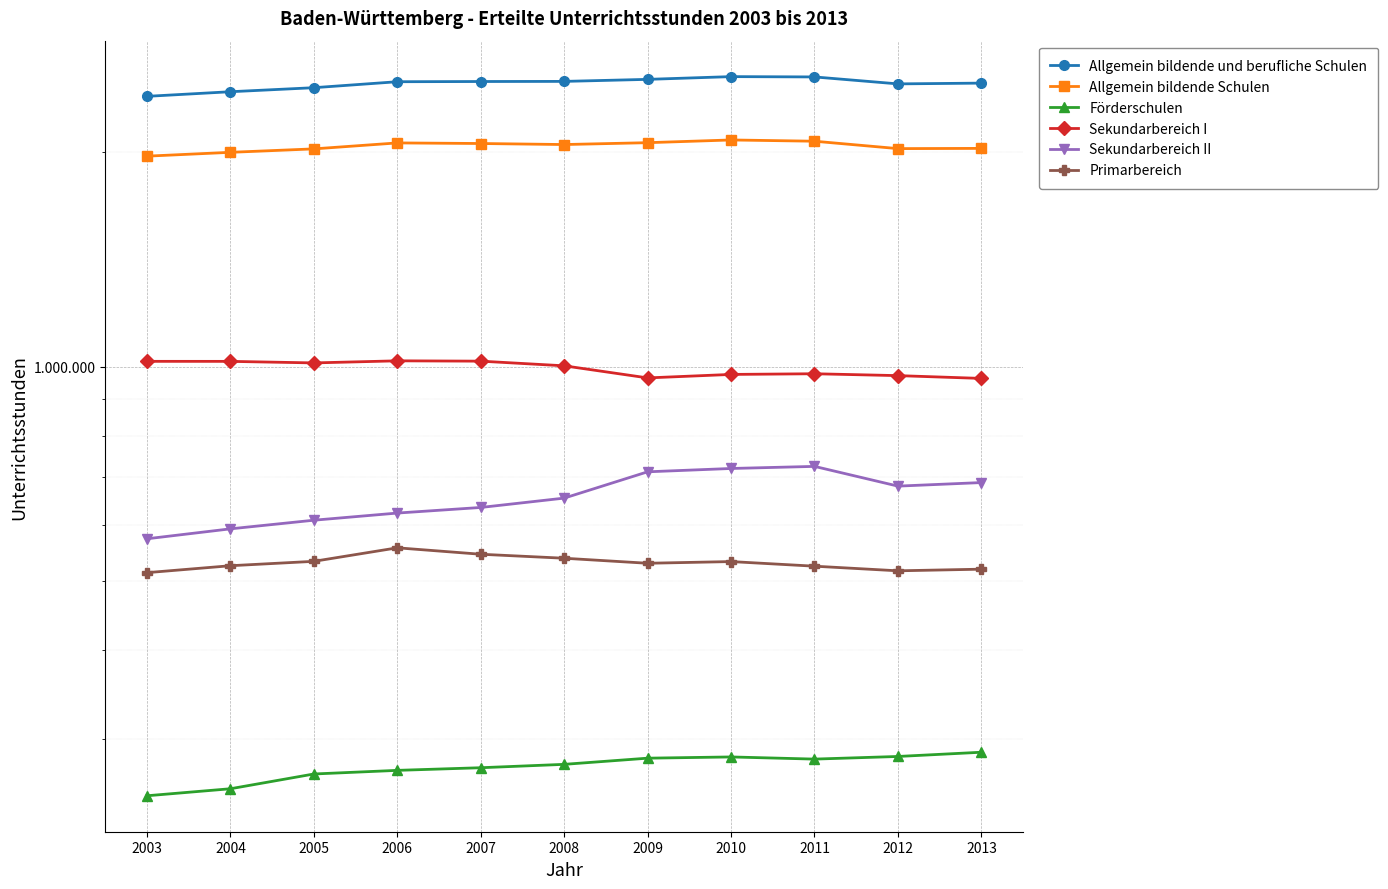

The Sekundarbereich I series shows 971008.0 at 2012. True or false?

True